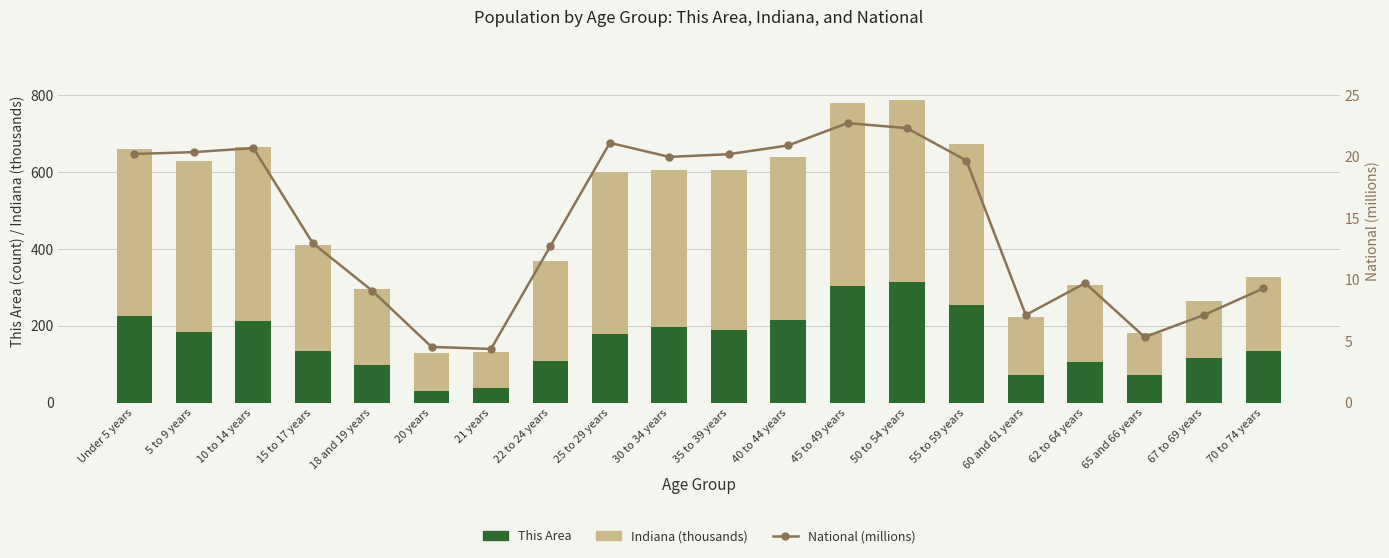

What are all the series names shown in the legend?

This Area, Indiana (thousands), National (millions)